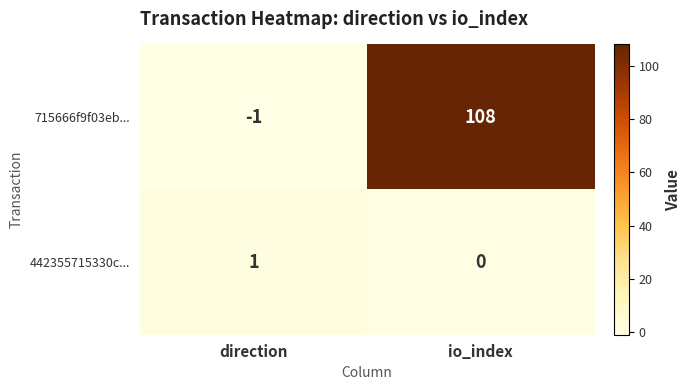

What is the greatest value displayed?

108